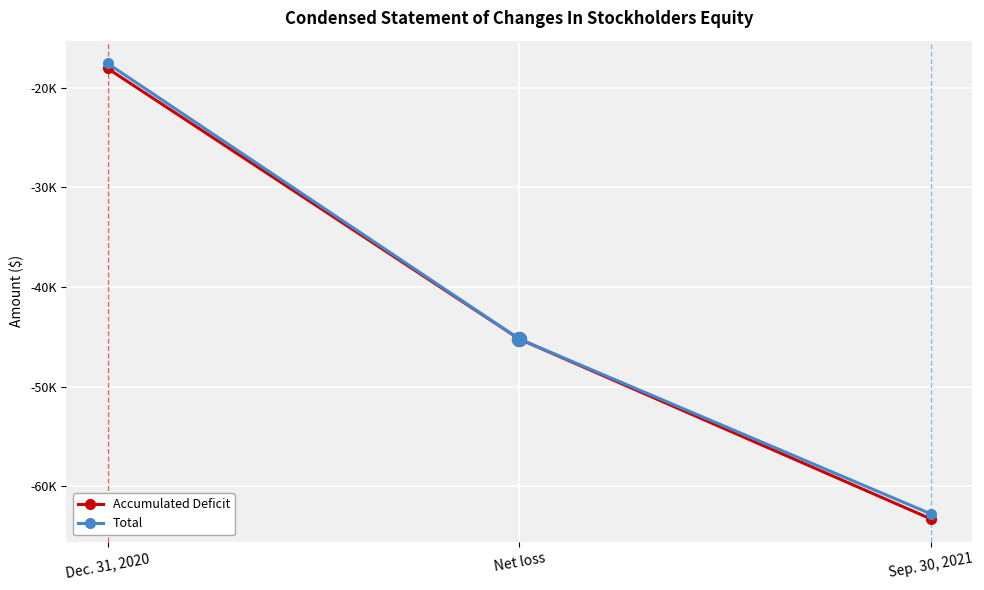

How many Total values are between -62783 and -17562?

3